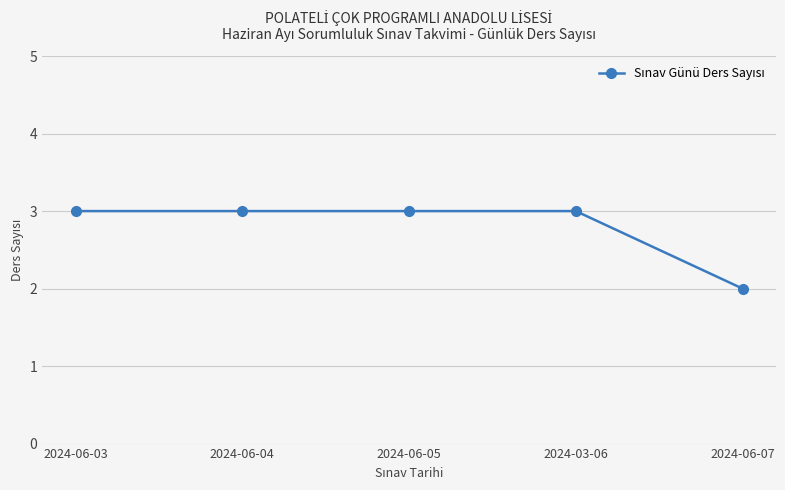

What position from the left is 2024-06-07?

5